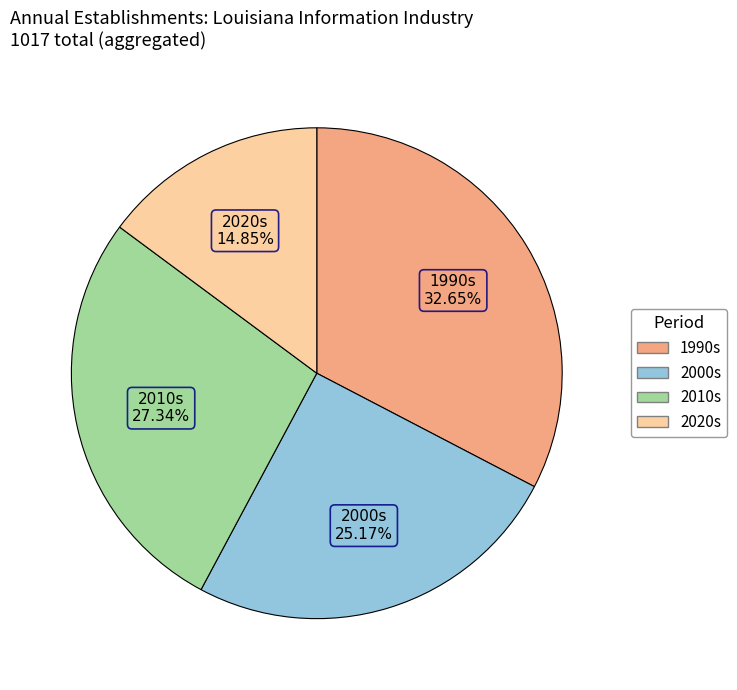

Is there any slice that represents more than half of the pie?

No